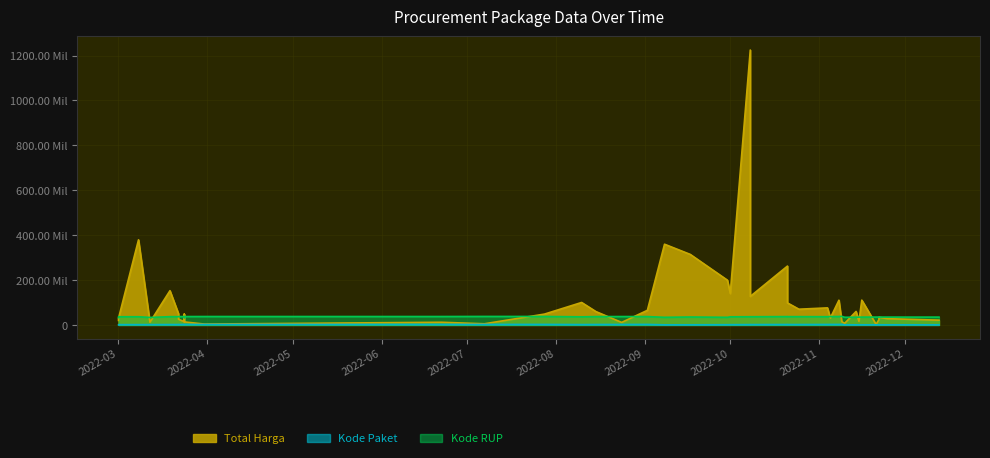

Where does the Kode RUP series first go above 36437720?

2022-03-19